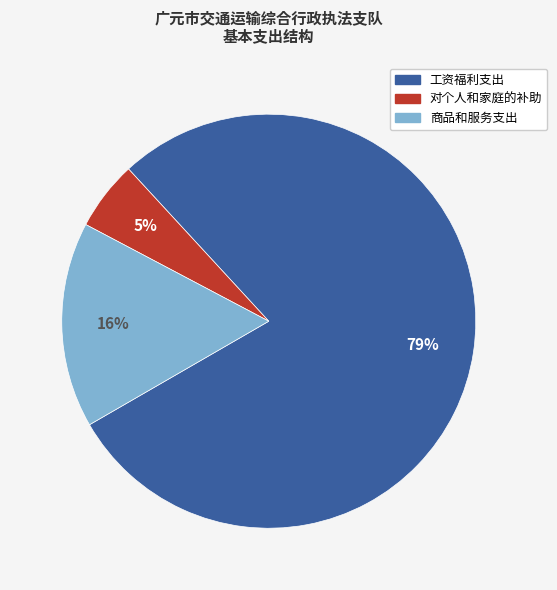

Which slice is the largest?

工资福利支出